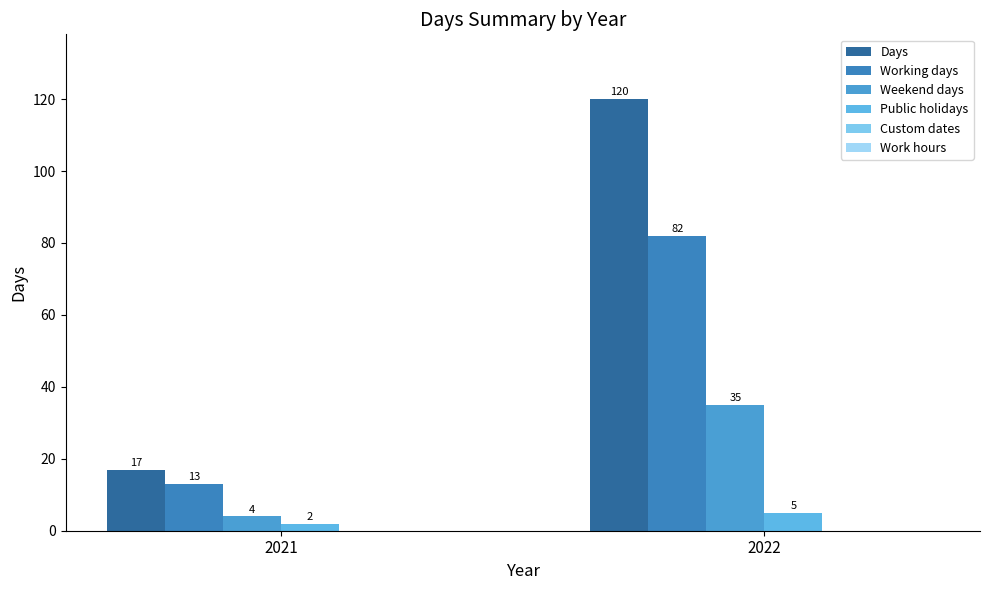

What is the difference between the highest and lowest values at 2021?

15